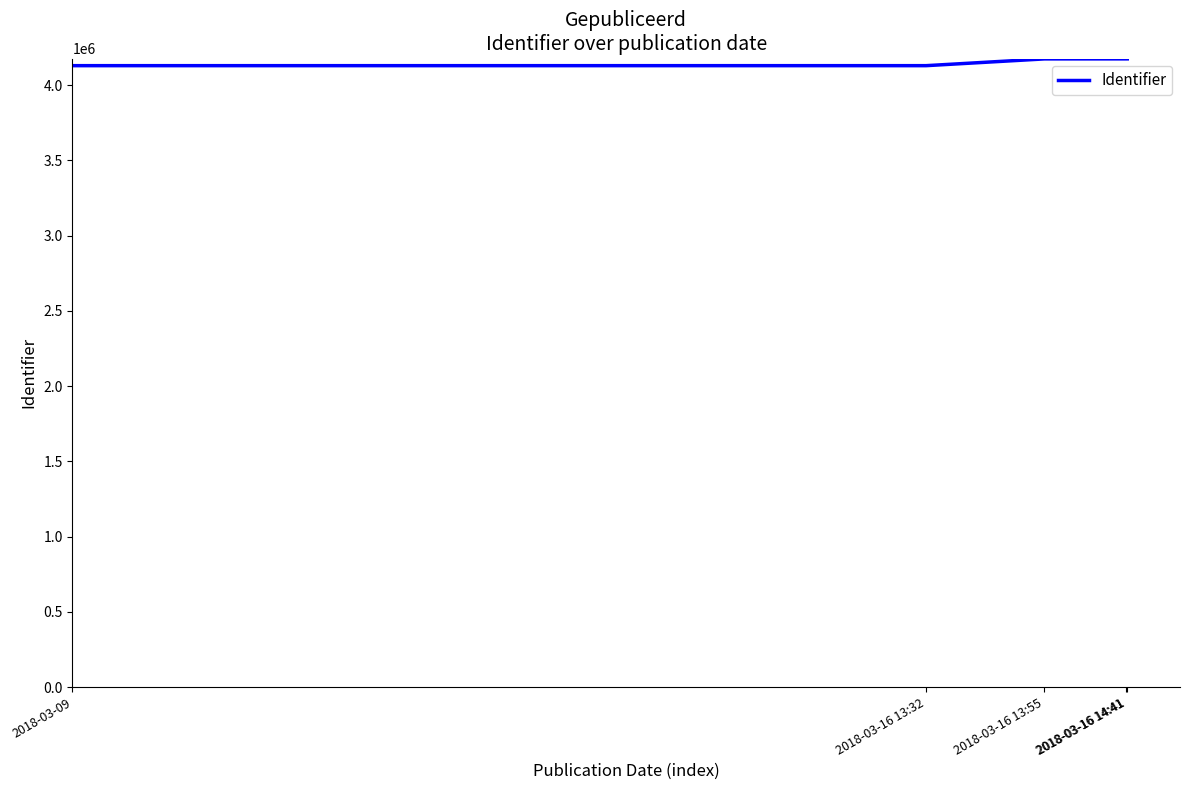

Count the number of data series in this chart.

1